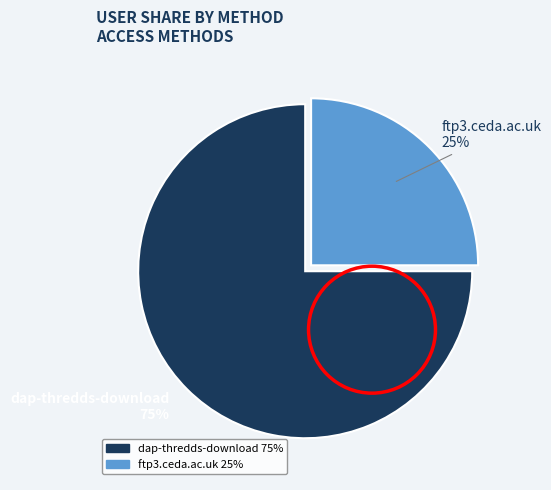

To the nearest percent, what is the average slice percentage?

50%